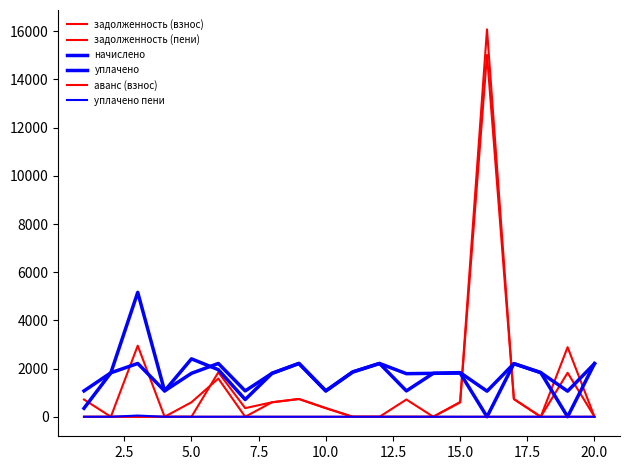

Rank the series by their maximum value, from lowest to highest.

аванс (взнос), уплачено пени, начислено, уплачено, задолженность (взнос), задолженность (пени)